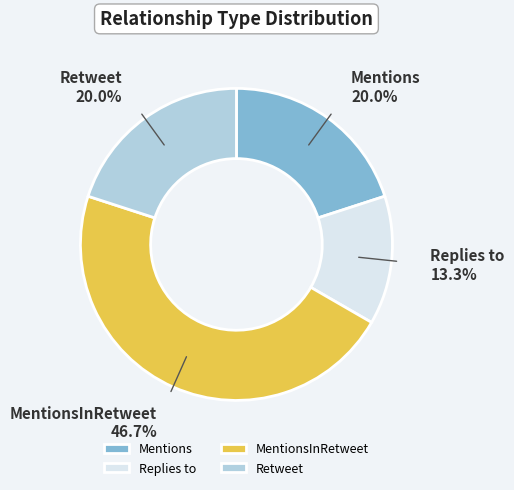

Which category has the smallest portion of the pie?

Replies to